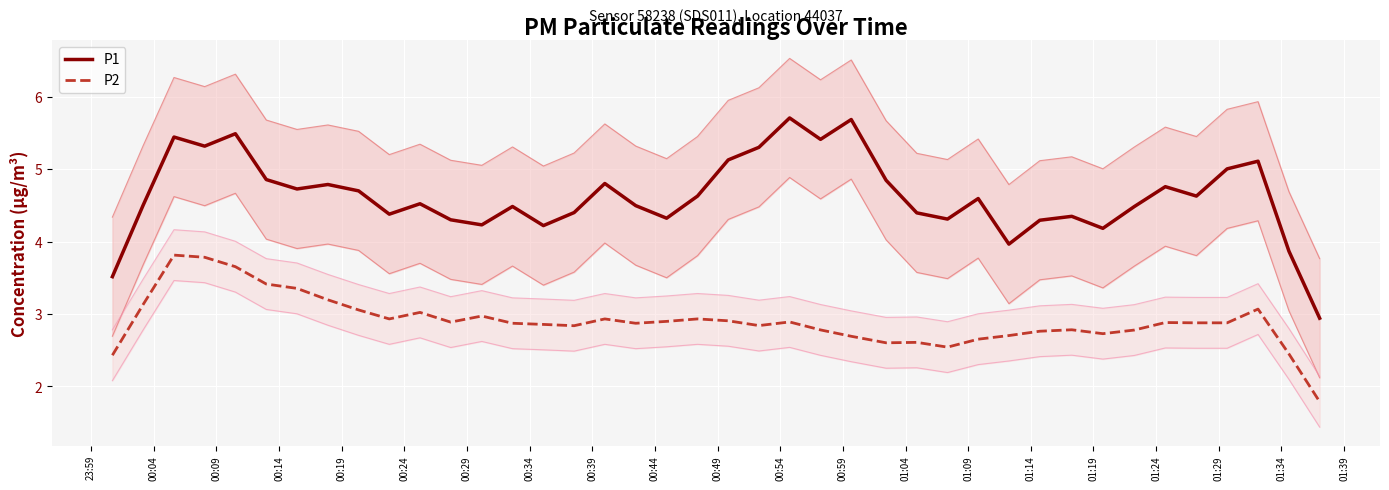

True or false: P1 and P2 intersect in this chart.

False